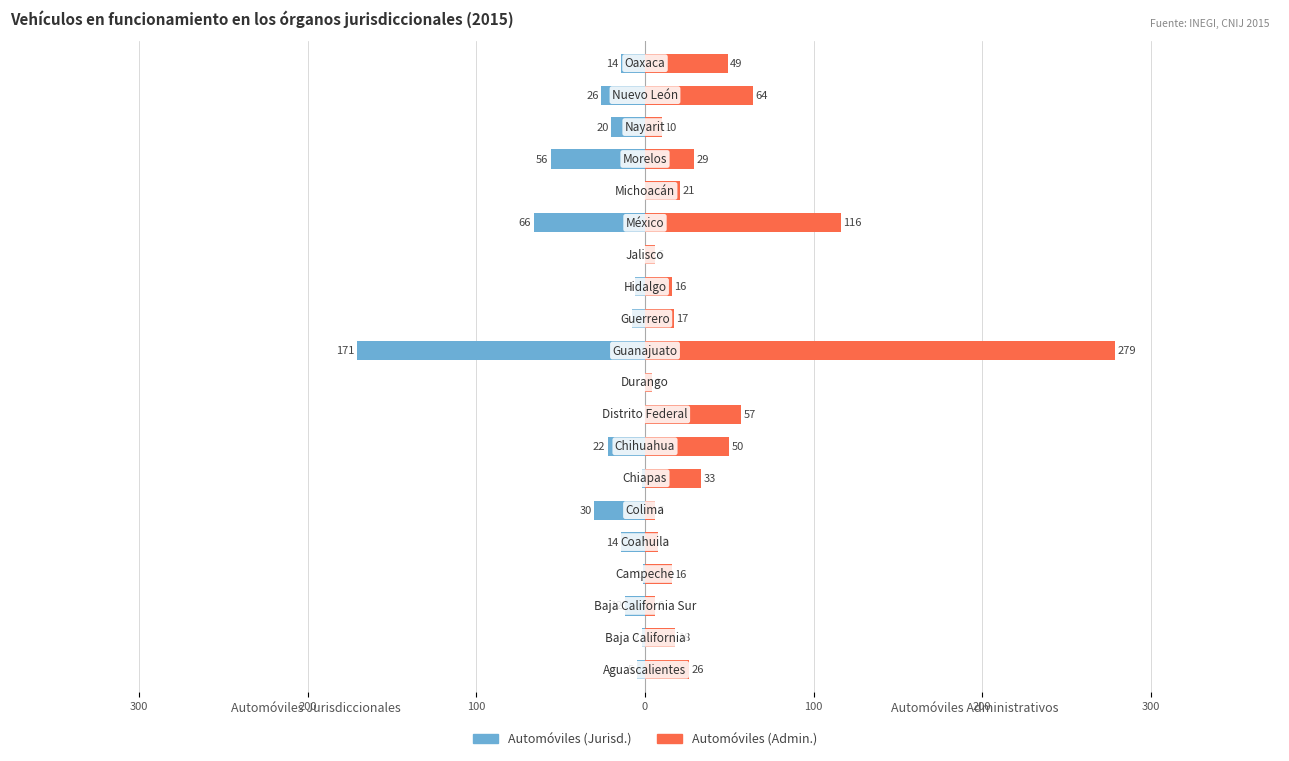

Reading right to left, transcribe all the data shown in this chart.

Automóviles (Jurisd.): -14	-26	-20	-56	0	-66	0	-6	-8	-171	0	0	-22	-2	-30	-14	-1	-12	-2	-5
Automóviles (Admin.): 49	64	10	29	21	116	6	16	17	279	4	57	50	33	6	8	16	6	18	26